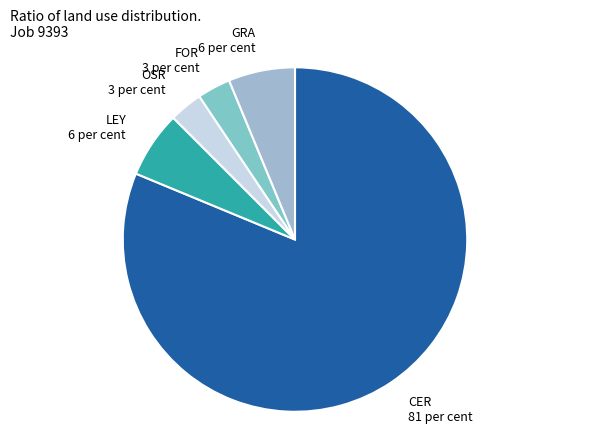

Does FOR account for over 50% of the chart?

No